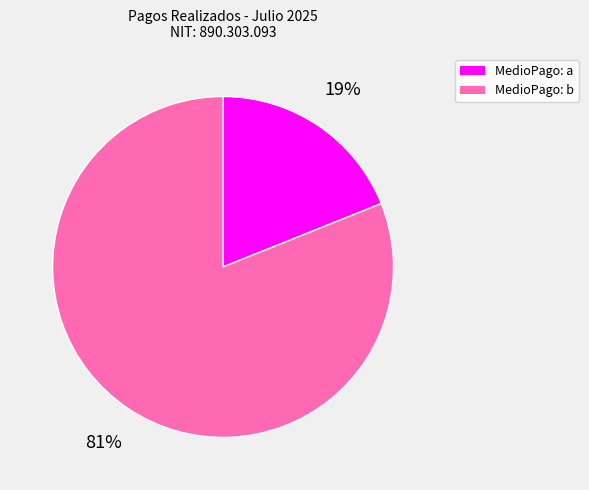

Is there a majority slice in this chart?

Yes